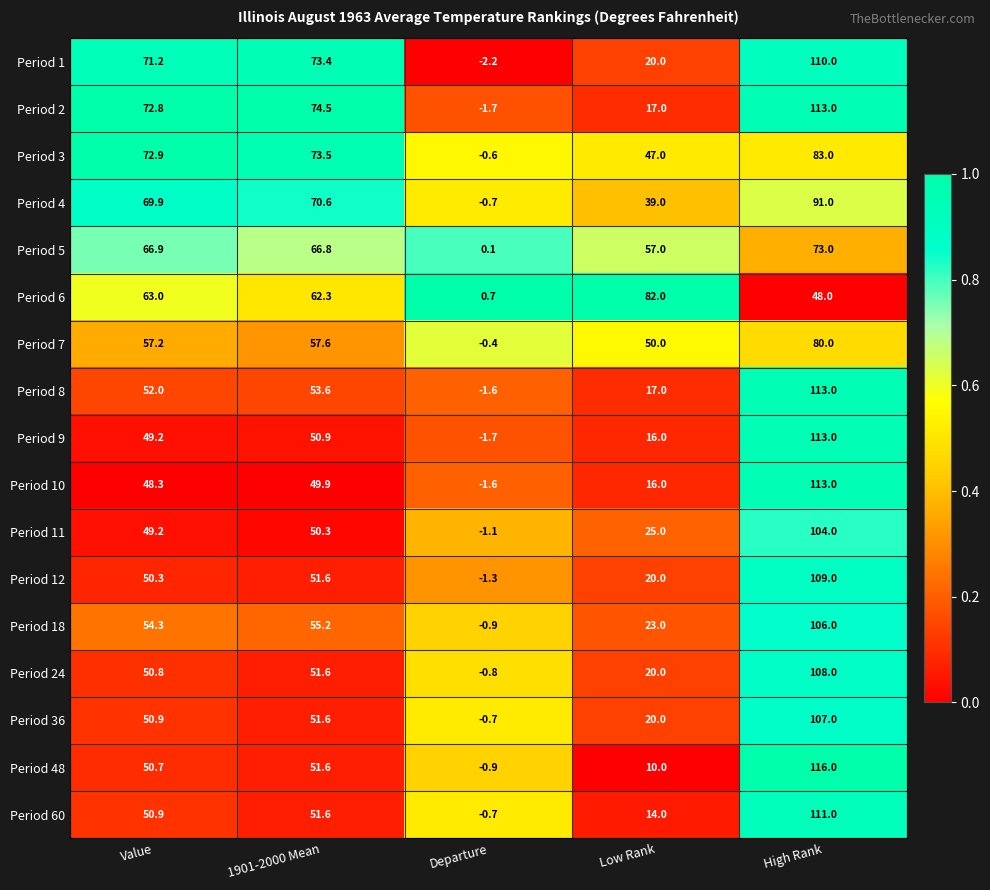

What is the difference between the maximum and minimum values in the Period 18 series?

106.9